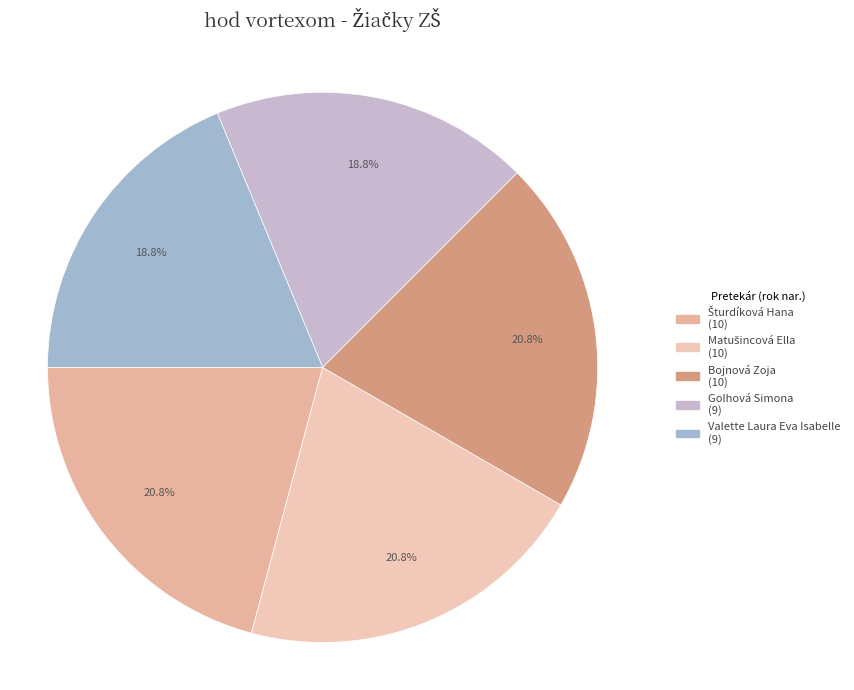

How many slices are in this pie chart?

5